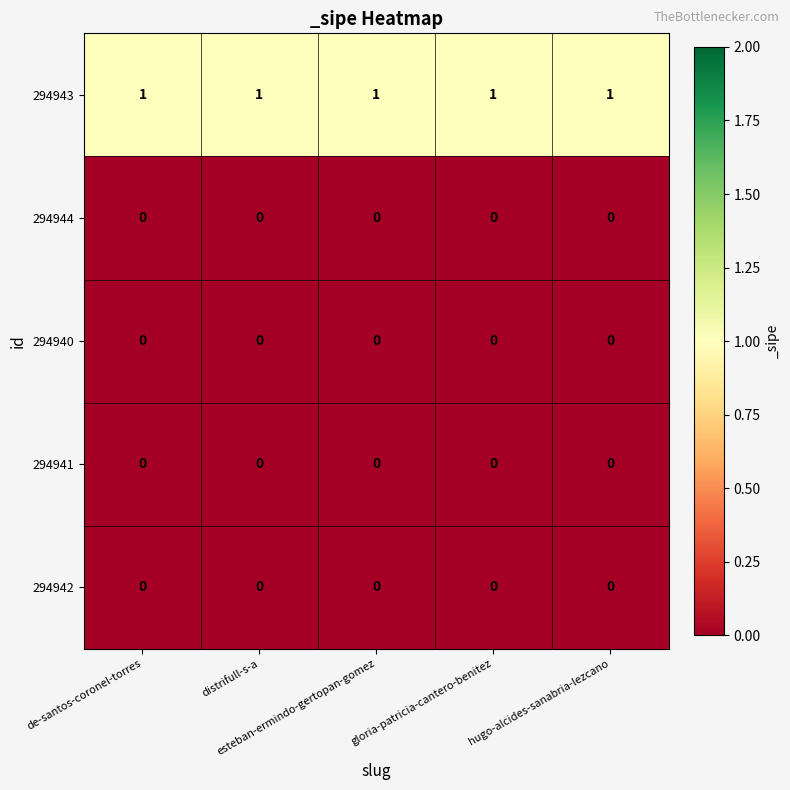

What is the greatest value displayed?

1